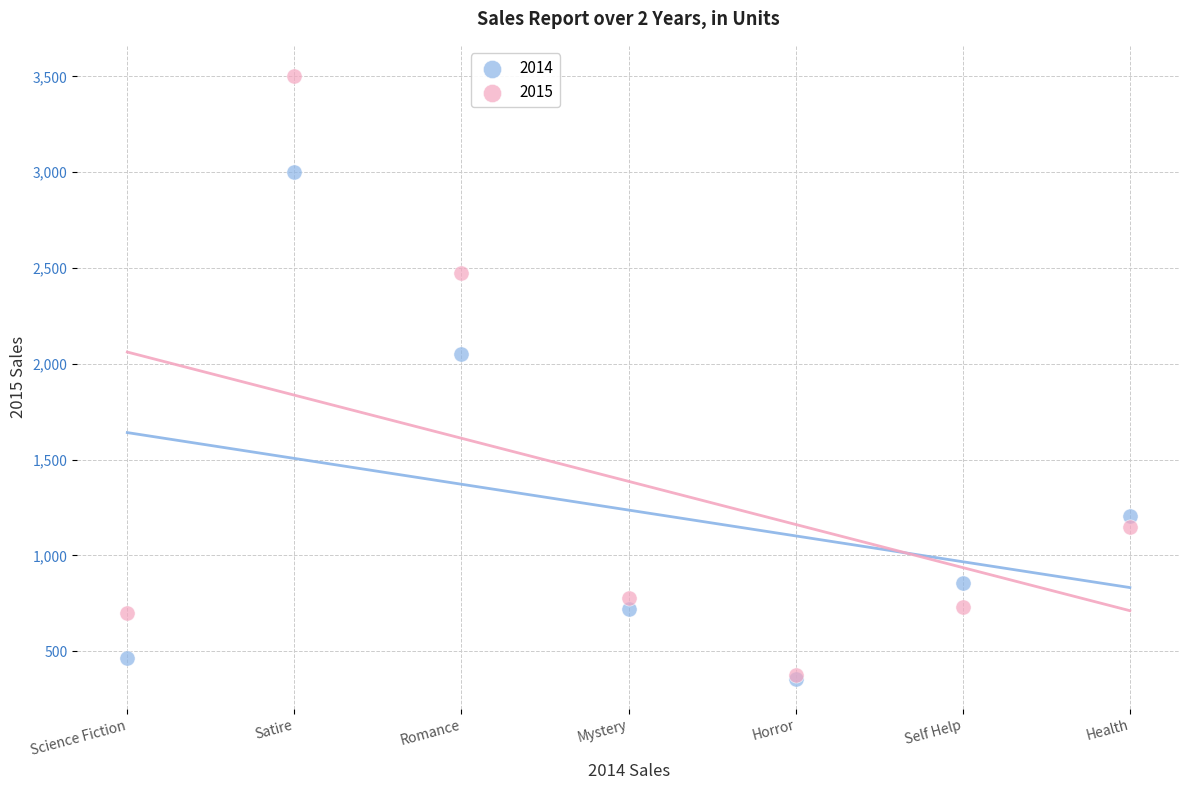

In the 2015 series, what Y value is closest to 1939?

2473